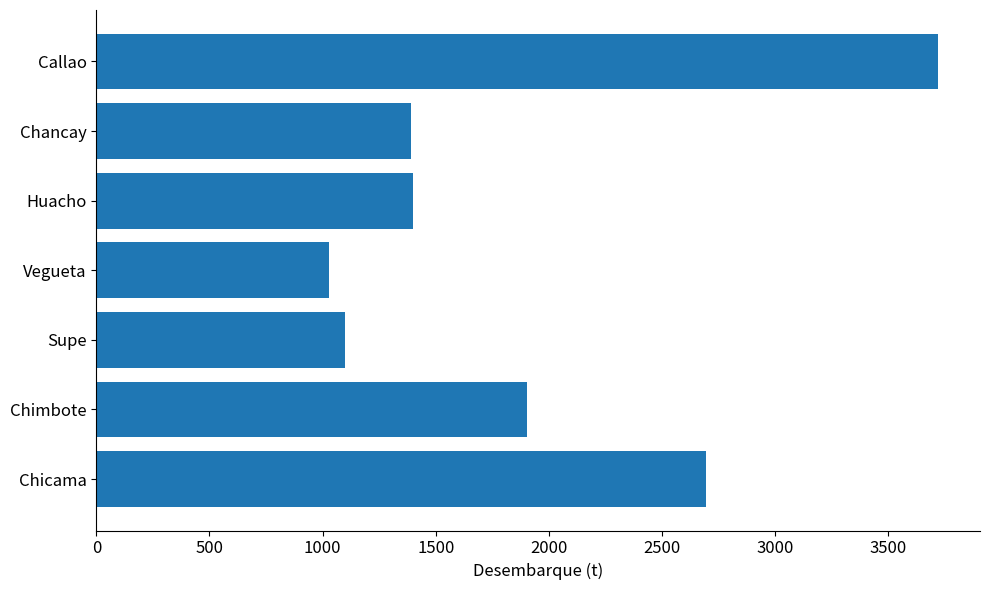

Are the bars horizontal?

Yes